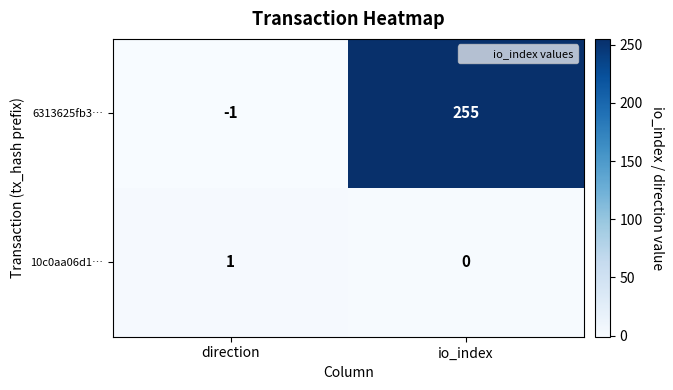

What is the maximum value shown in the chart?

255